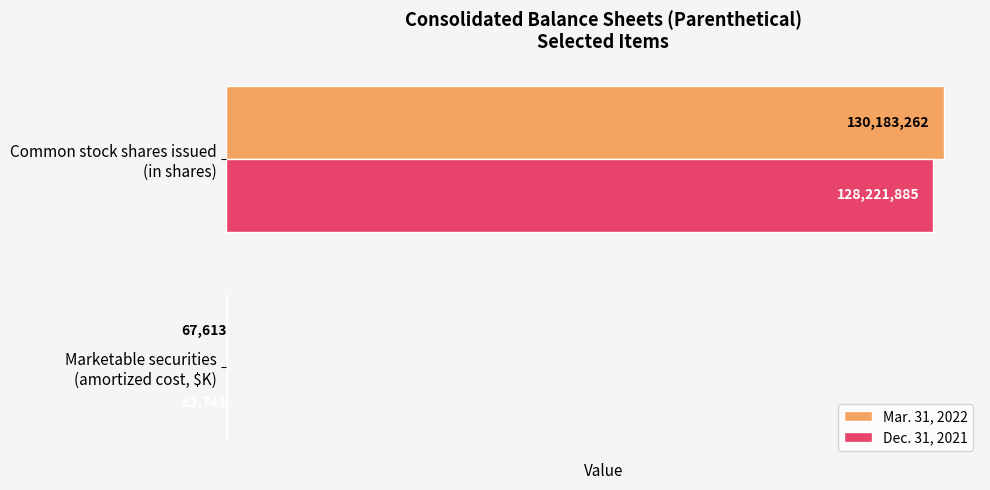

What is the sum of all Mar. 31, 2022 values?

130250875